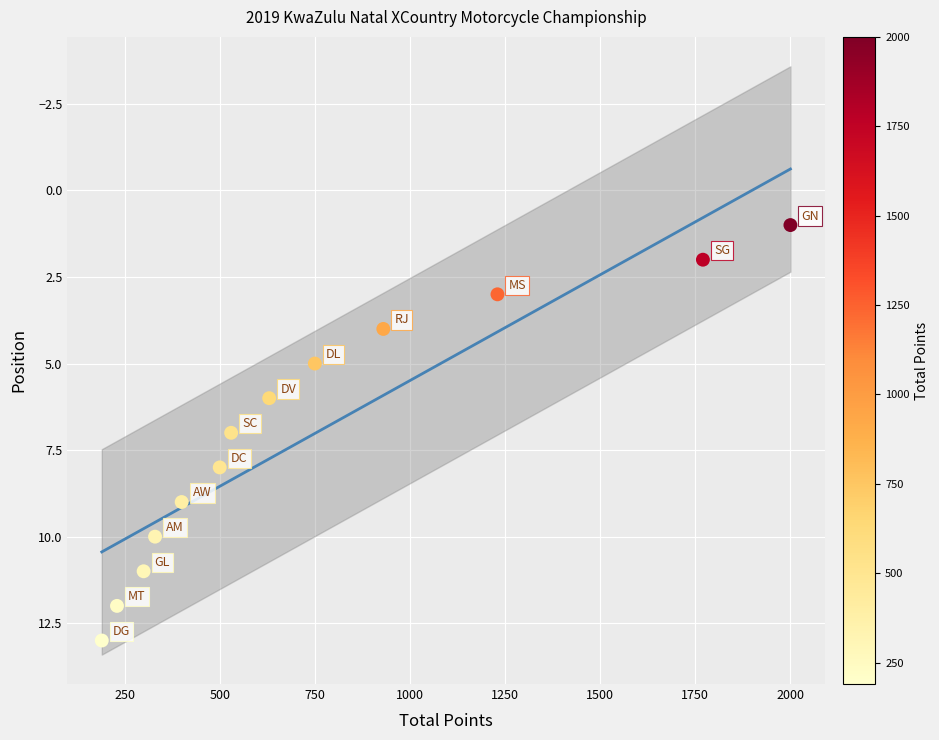

What is the range of Y values (max minus min)?

12